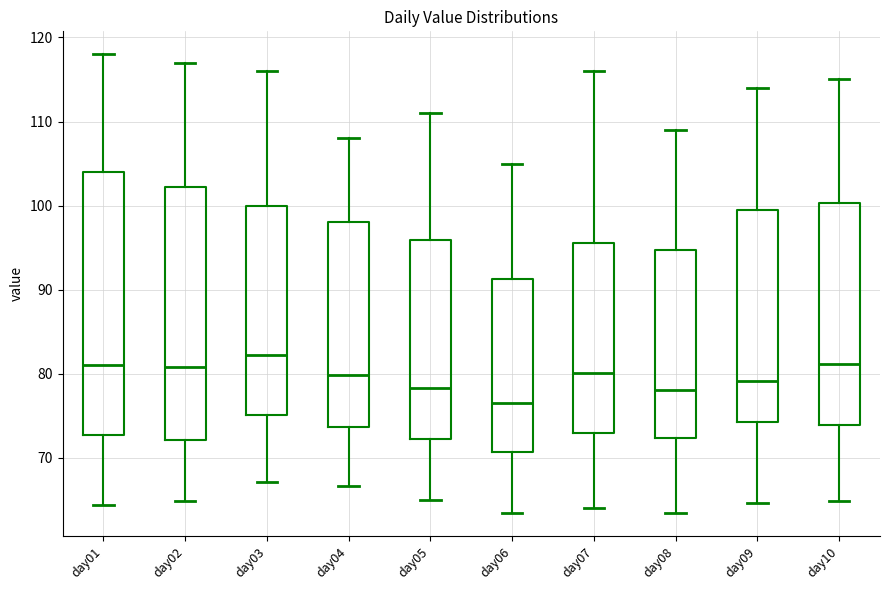

Which box is the tallest, from its lower edge to its upper edge?

day01